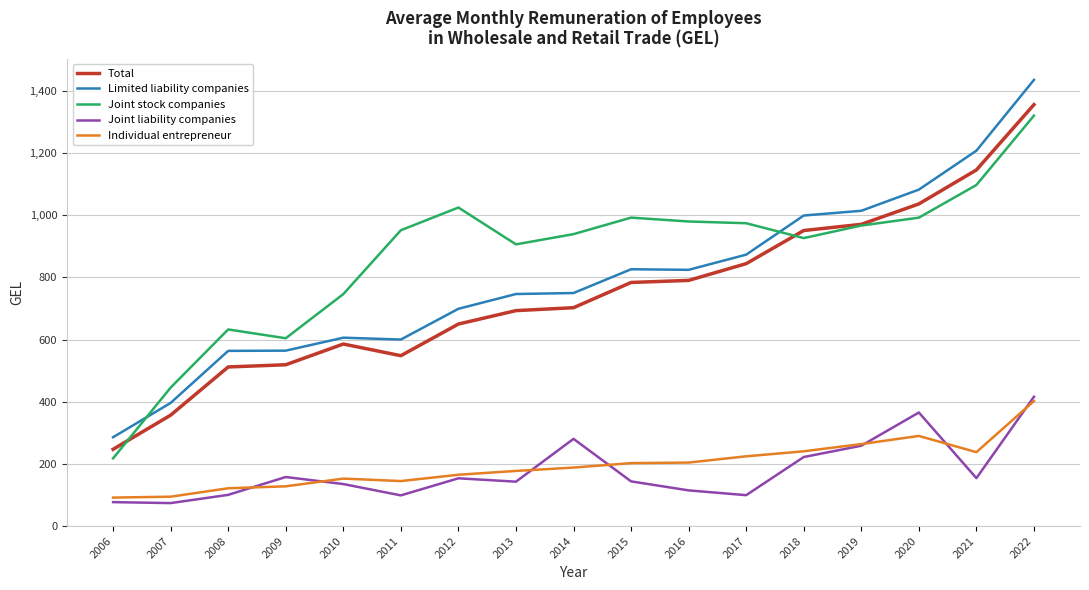

How many lines are shown in the chart?

5